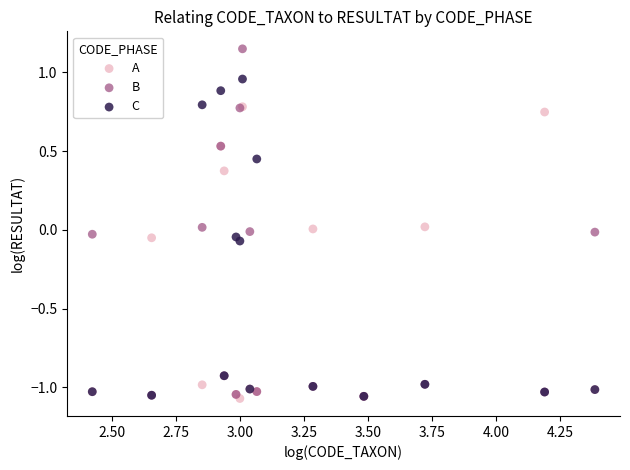

What are all the series names shown in the legend?

A, B, C